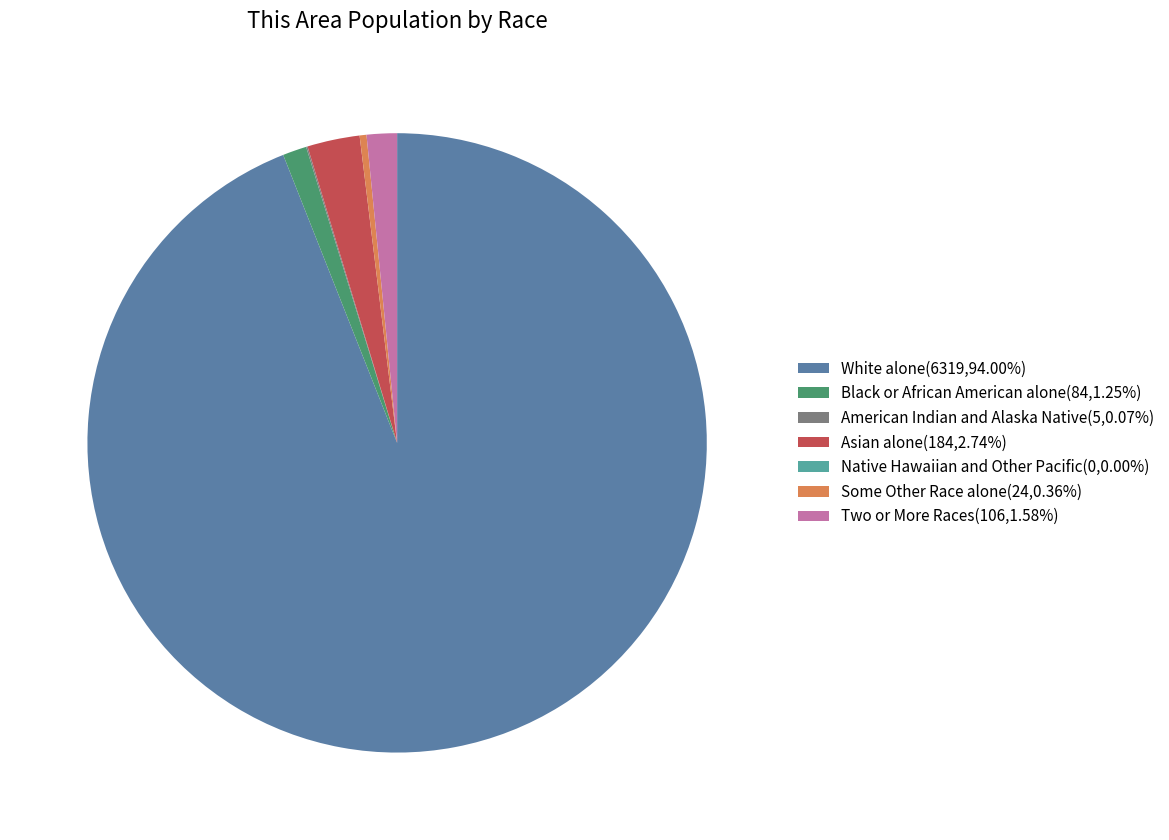

Combined, do Two or More Races(106,1.58%) and White alone(6319,94.00%) account for over 50%?

Yes